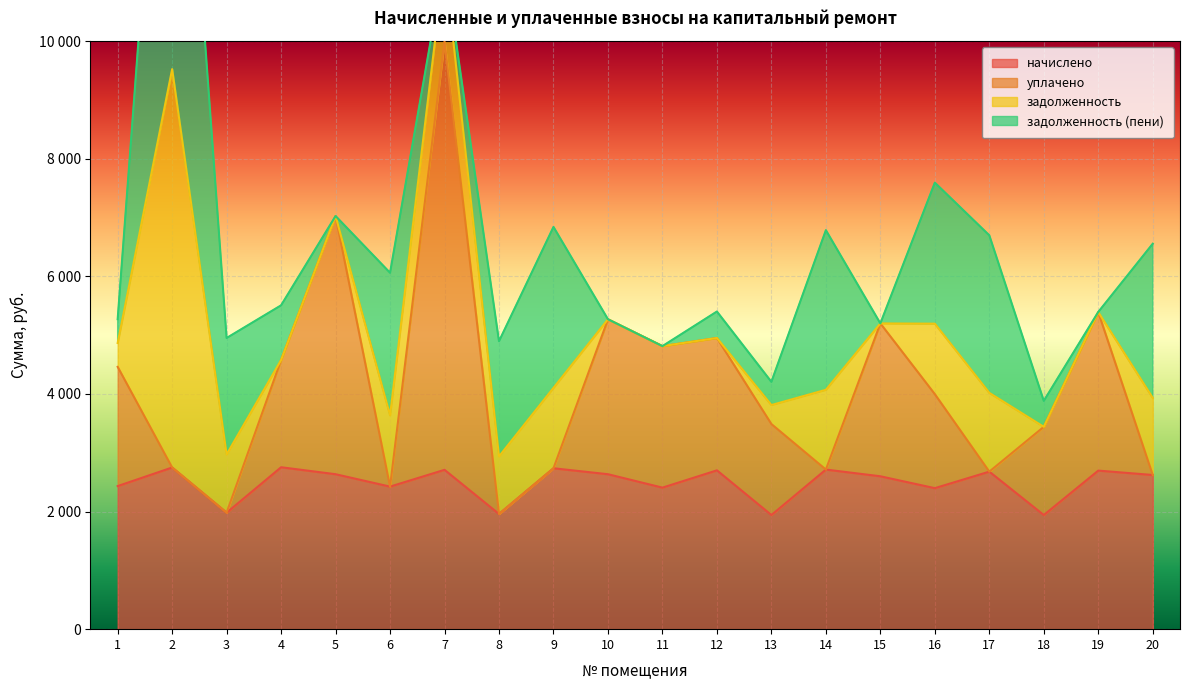

What is the minimum value for уплачено?

1958.8